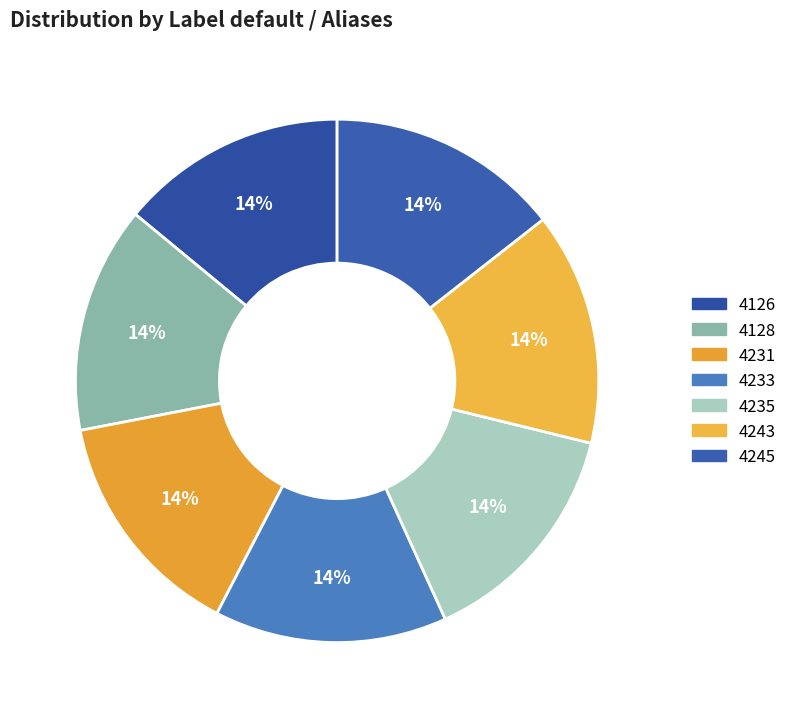

Count the number of slices in the pie.

7